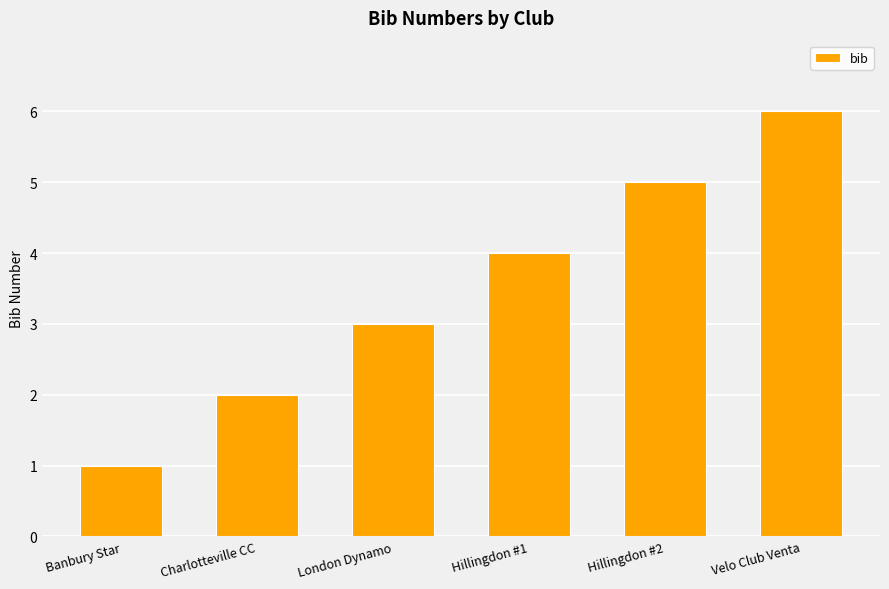

What is the value of the 1st bar from the left?

1